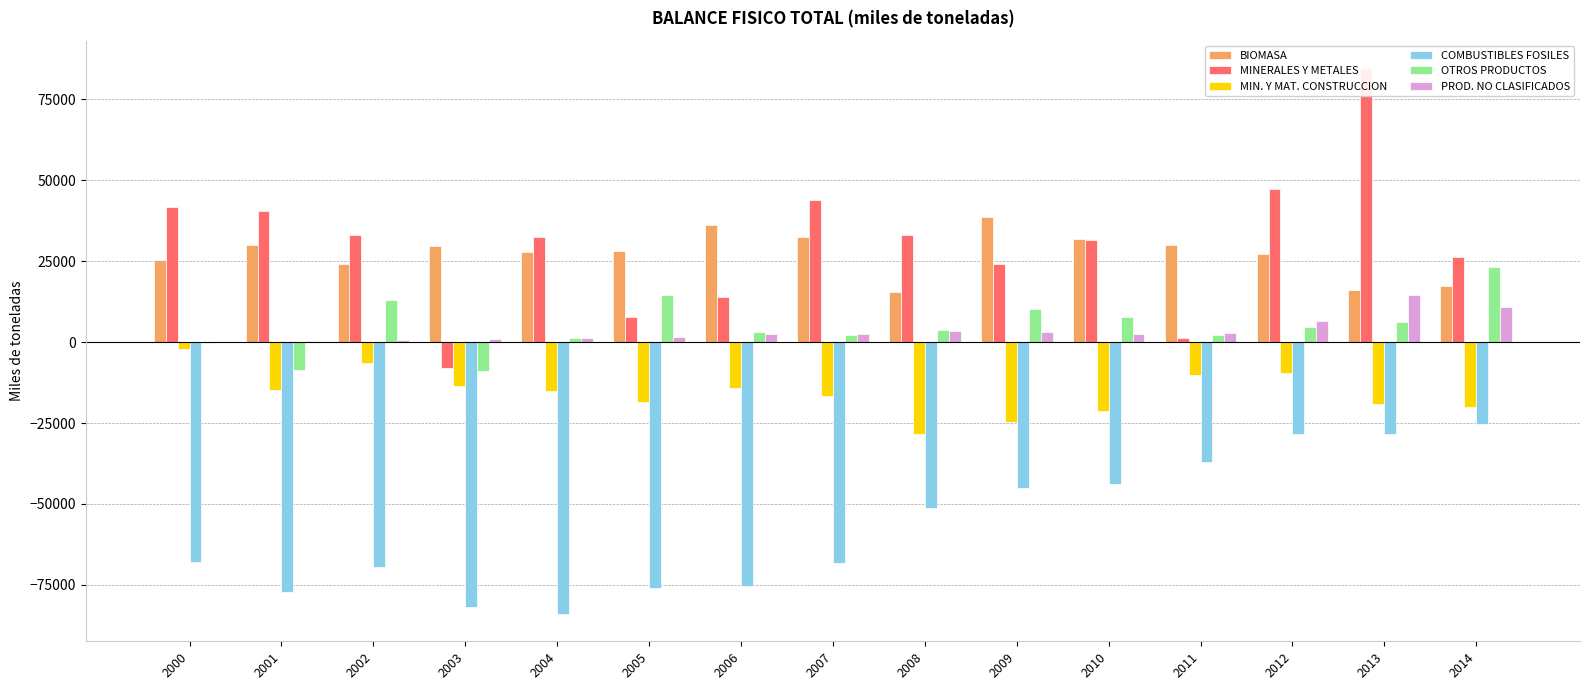

What is the sum of all MINERALES Y METALES values?

454354.2